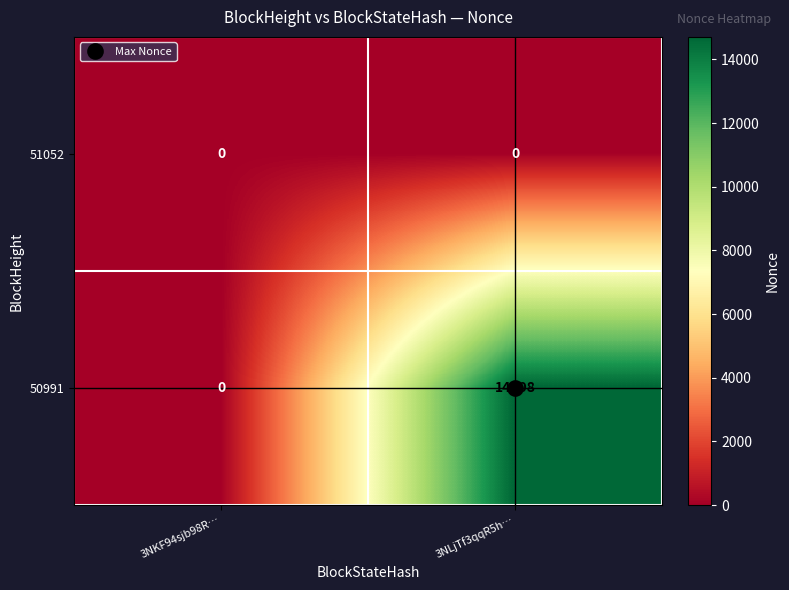

Which series changed the most between 3NKF94sjb98R… and 3NLjTf3qqR5h…?

50991